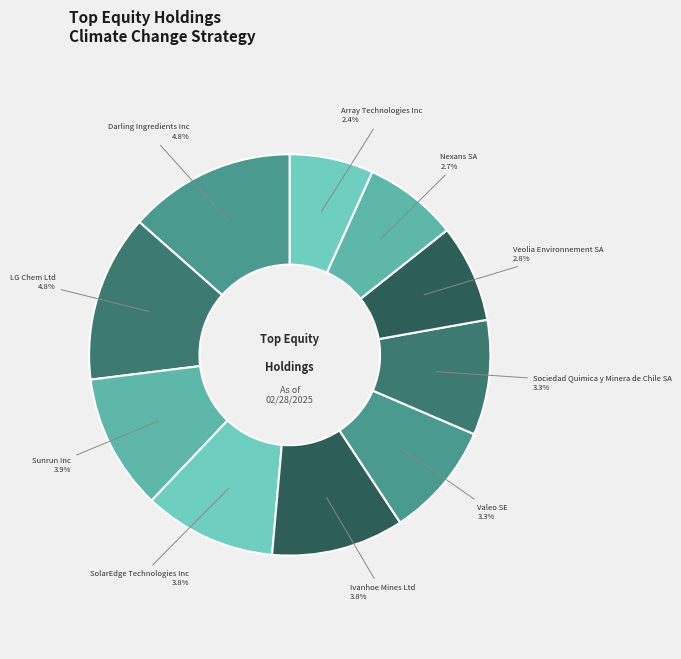

What percentage is the Nexans SA slice, to the nearest percent?

8%